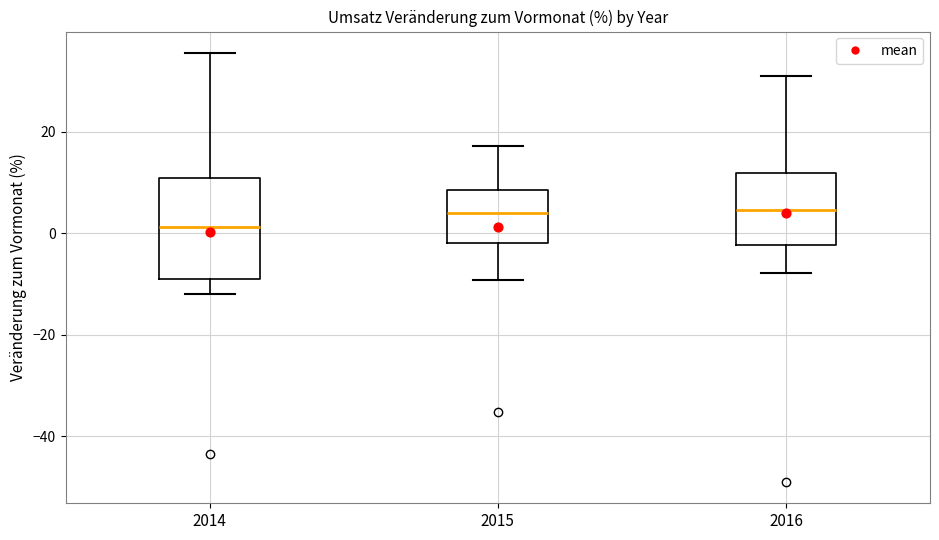

Comparing the boxes themselves (not the whiskers), which one is the tallest?

2014